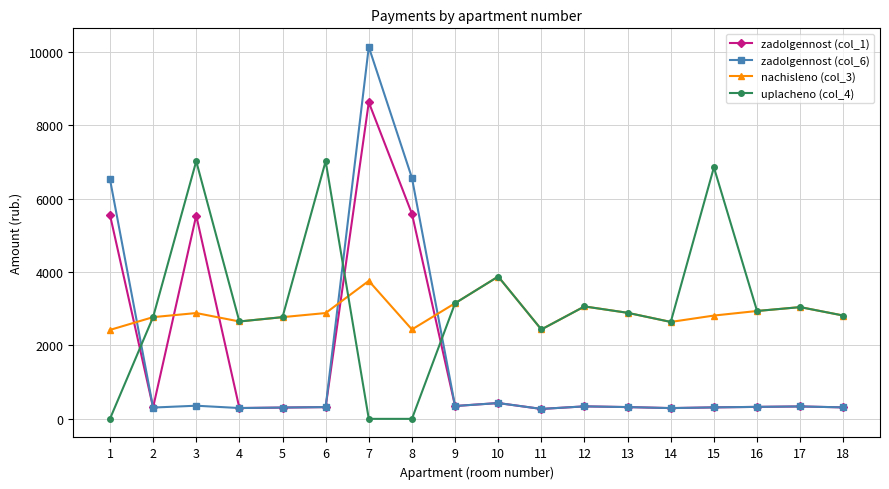

Is the value of zadolgennost (col_1) at 7 greater than the value of uplacheno (col_4) at 16?

Yes